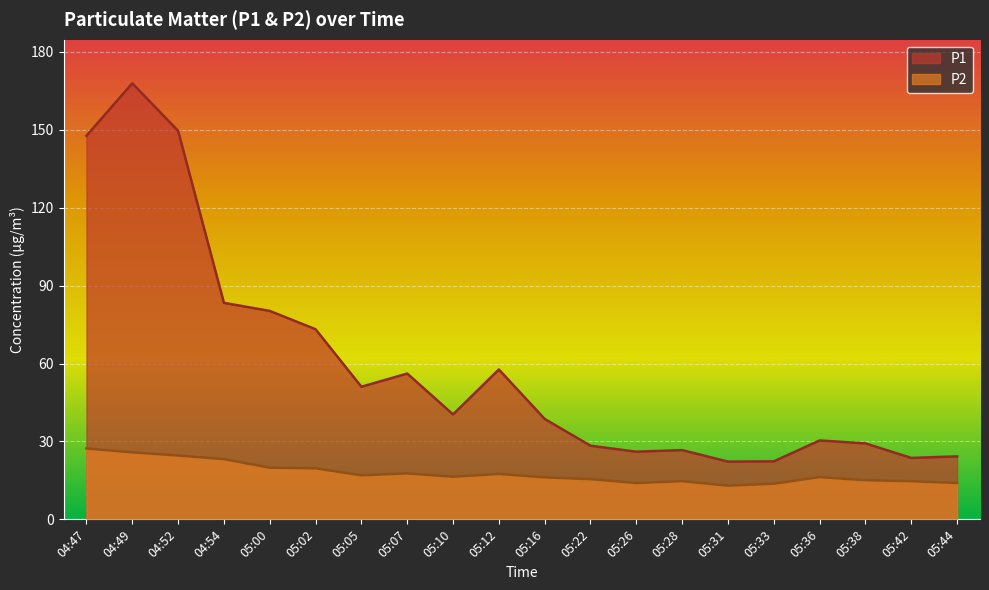

What is the label of the 7th point from the right?

05:28